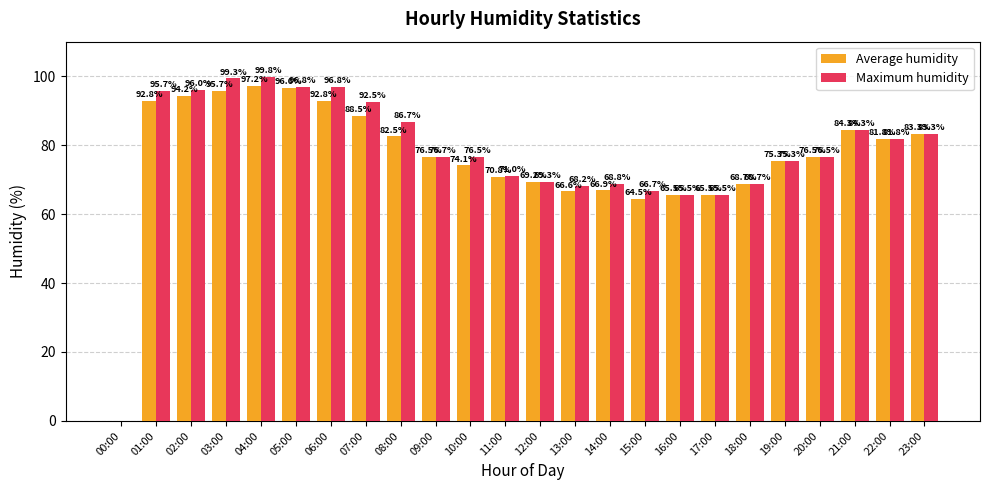

At which label does Maximum humidity first exceed 76?

01:00